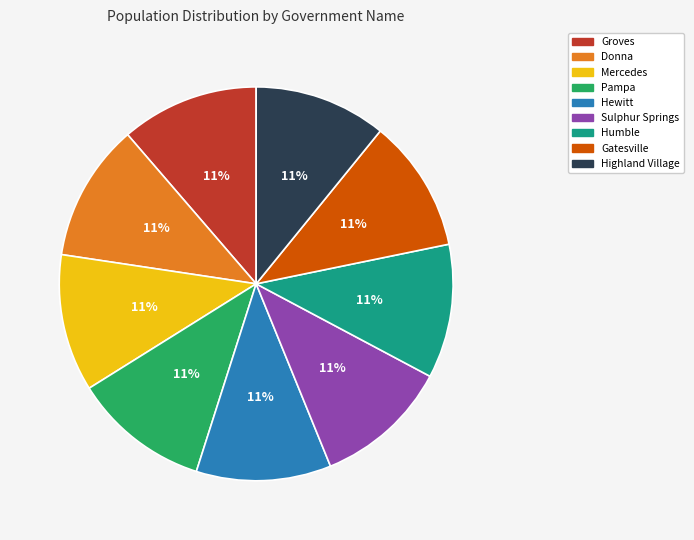

What is the ratio of the value at Sulphur Springs to the value at Gatesville?

1.0